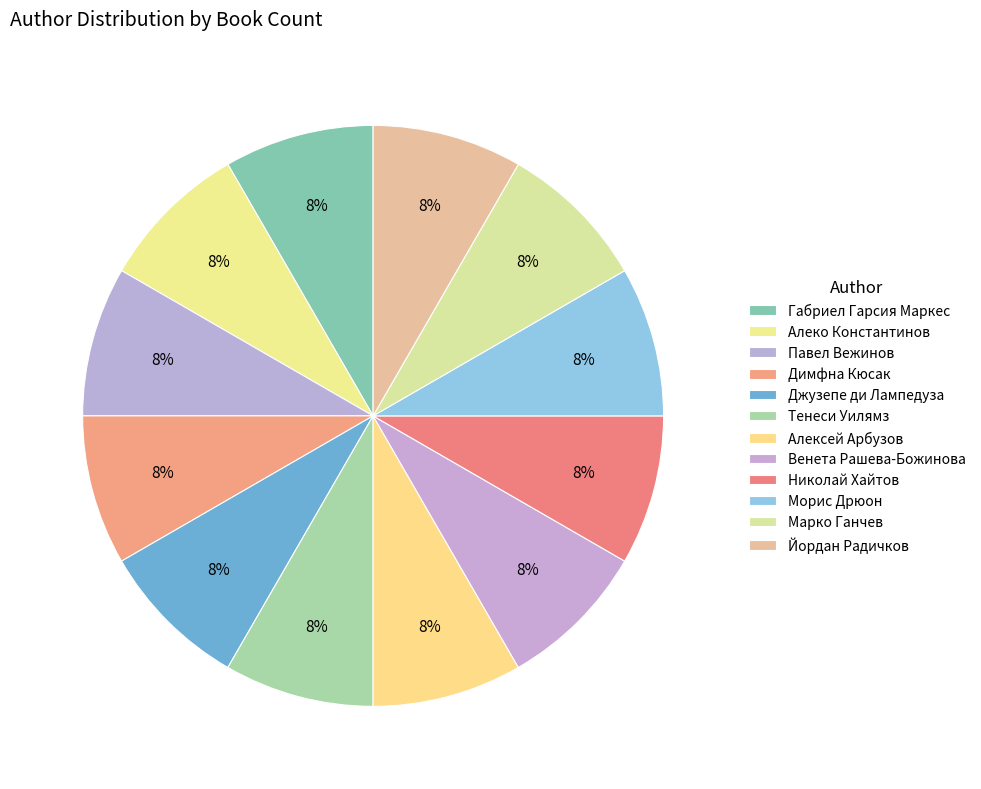

How many slices are in this pie chart?

12